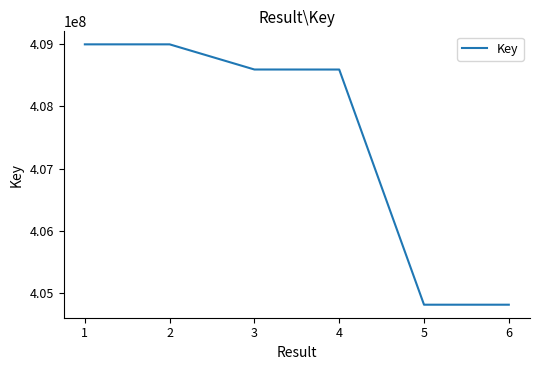

What is the greatest value displayed?

408996993